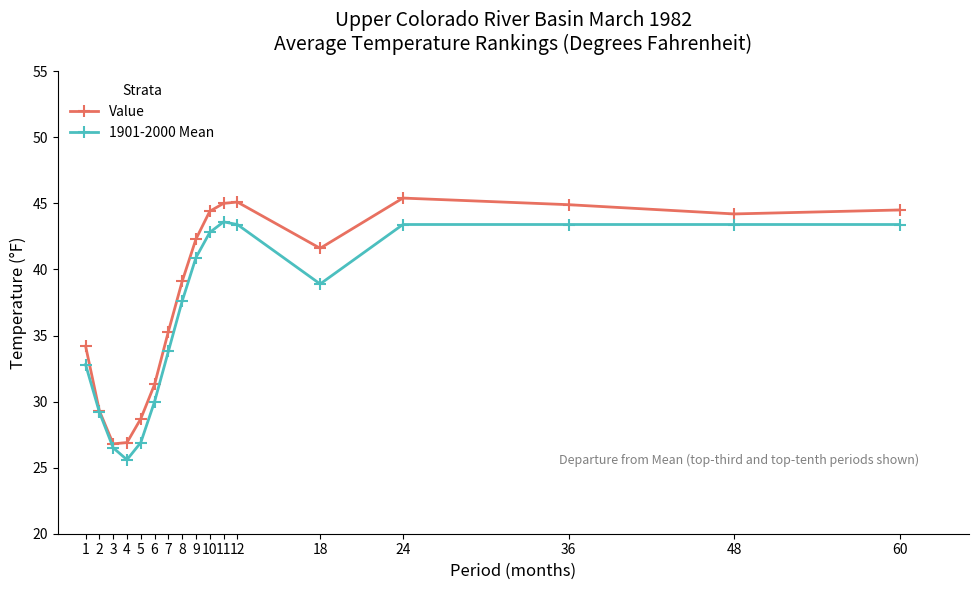

Read the Value value at 10.

44.4